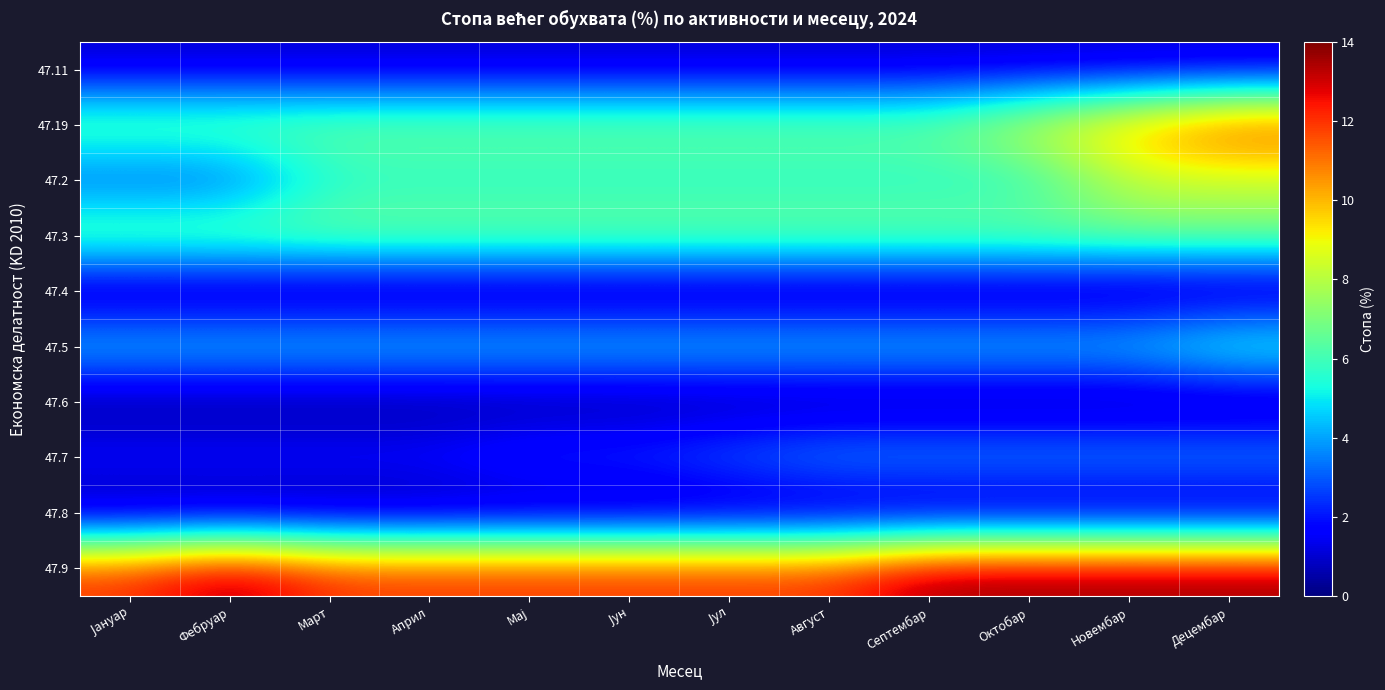

Reading left to right, list all the values displayed in this chart.

47.11: Јануар=0.9	Фебруар=0.9	Март=0.9	Април=0.9	Мај=0.9	Јун=0.9	Јул=0.9	Август=0.9	Септембар=0.9	Октобар=0.9	Новембар=0.9	Децембар=0.9
47.19: Јануар=6.9	Фебруар=6.9	Март=6.9	Април=6.9	Мај=6.9	Јун=6.9	Јул=6.9	Август=6.9	Септембар=6.9	Октобар=8.6	Новембар=10.3	Децембар=12.1
47.2: Јануар=2.7	Фебруар=2.7	Март=5.4	Април=5.4	Мај=5.4	Јун=5.4	Јул=5.4	Август=5.4	Септембар=5.4	Октобар=5.4	Новембар=8.1	Децембар=8.1
47.3: Јануар=7.0	Фебруар=7.0	Март=7.0	Април=7.0	Мај=7.0	Јун=7.0	Јул=7.0	Август=7.0	Септембар=7.0	Октобар=7.0	Новембар=7.0	Децембар=7.0
47.4: Јануар=0.0	Фебруар=0.0	Март=0.0	Април=0.0	Мај=0.0	Јун=0.0	Јул=0.0	Август=0.0	Септембар=0.0	Октобар=0.0	Новембар=0.0	Децембар=0.0
47.5: Јануар=4.9	Фебруар=4.9	Март=4.9	Април=4.9	Мај=4.9	Јун=4.9	Јул=4.9	Август=4.9	Септембар=4.9	Октобар=4.9	Новембар=4.9	Децембар=6.2
47.6: Јануар=0.0	Фебруар=0.0	Март=0.0	Април=0.0	Мај=0.0	Јун=0.0	Јул=0.0	Август=0.0	Септембар=0.0	Октобар=0.0	Новембар=0.0	Децембар=0.0
47.7: Јануар=2.0	Фебруар=2.0	Март=2.0	Април=2.0	Мај=2.7	Јун=2.7	Јул=3.4	Август=4.1	Септембар=4.1	Октобар=4.1	Новембар=4.1	Децембар=4.1
47.8: Јануар=0.0	Фебруар=0.0	Март=0.0	Април=0.0	Мај=0.0	Јун=0.0	Јул=0.0	Август=0.0	Септембар=0.0	Октобар=0.0	Новембар=0.0	Децембар=0.0
47.9: Јануар=12.1	Фебруар=13.8	Март=12.1	Април=12.1	Мај=12.1	Јун=12.1	Јул=12.1	Август=12.1	Септембар=13.8	Октобар=13.8	Новембар=13.8	Децембар=13.8